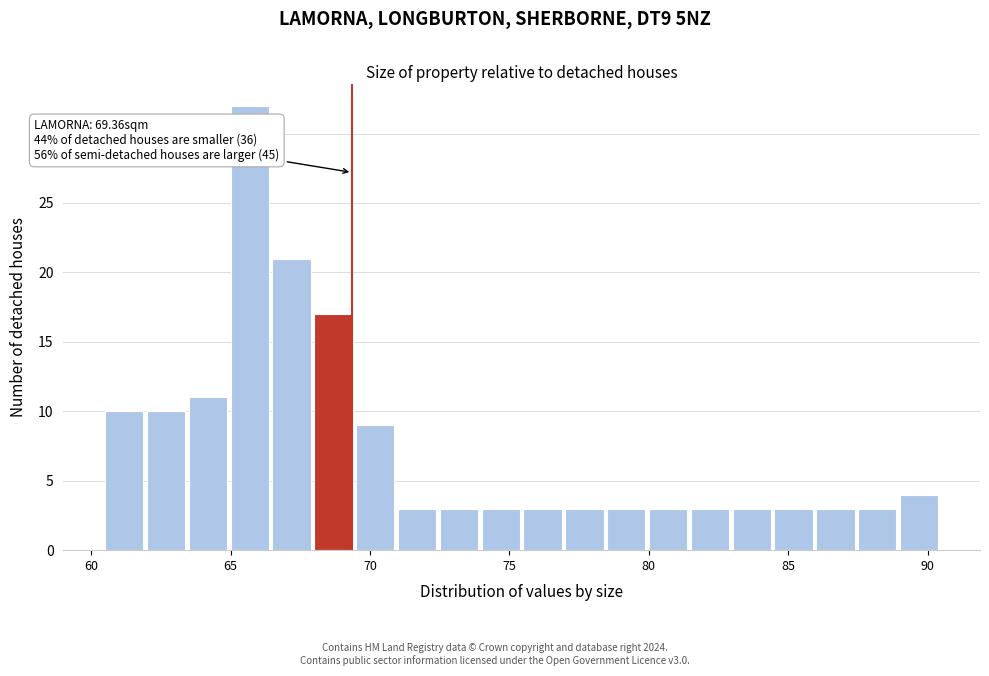

Read against the x-axis, roughly where is the centre of the tallest bar?

65.5